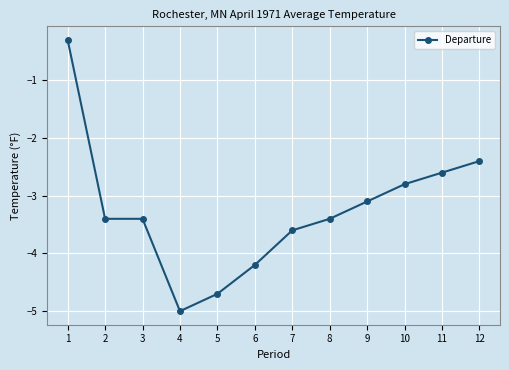

Reading right to left, list all the values displayed in this chart.

12=-2.4	11=-2.6	10=-2.8	9=-3.1	8=-3.4	7=-3.6	6=-4.2	5=-4.7	4=-5.0	3=-3.4	2=-3.4	1=-0.3